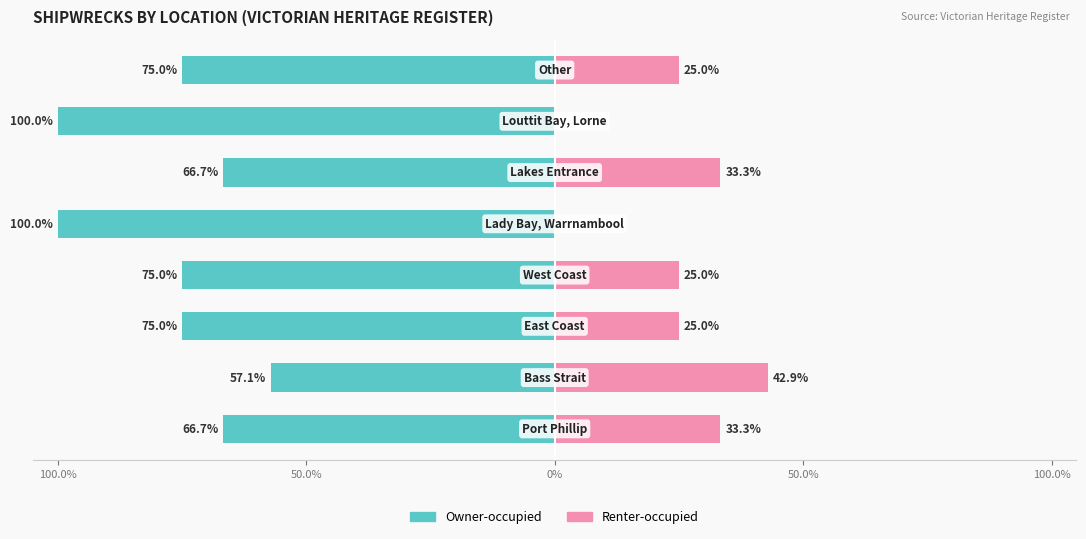

What is the value of the Owner-occupied bar at the 6th from the left?

-66.7